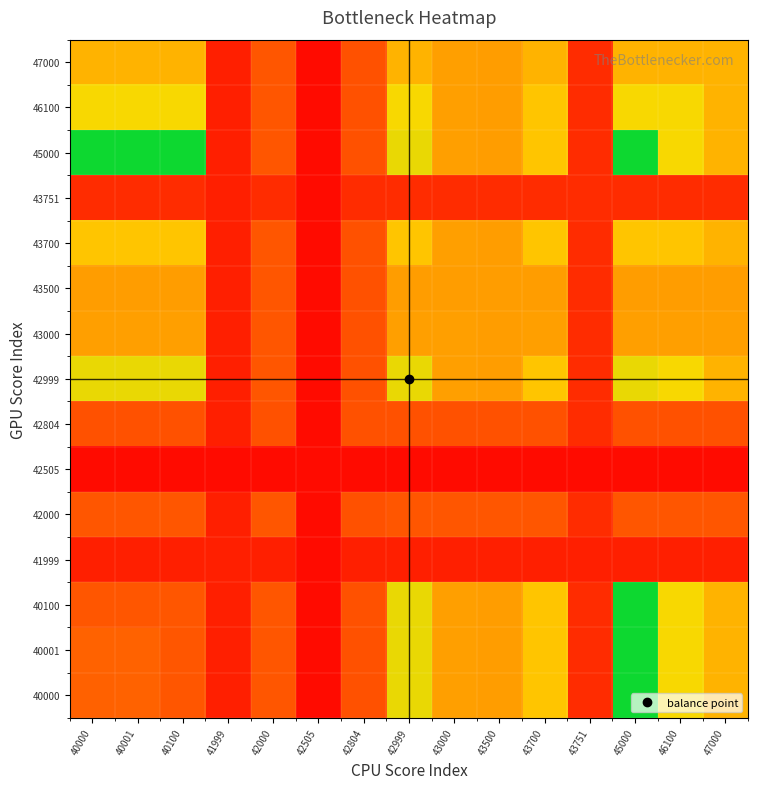

What is the total value across all series at 42000?

583.9